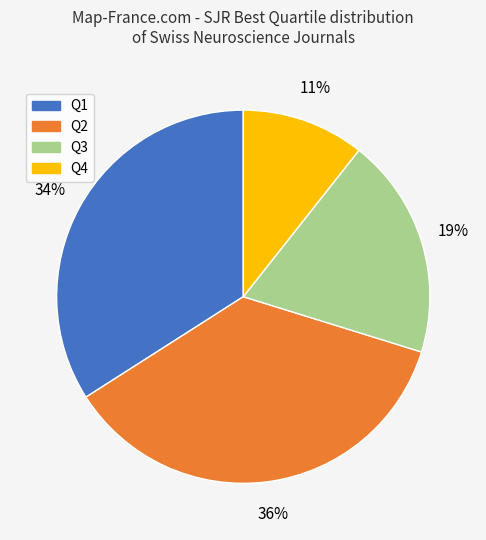

Combined, do Q3 and Q1 account for over 50%?

Yes